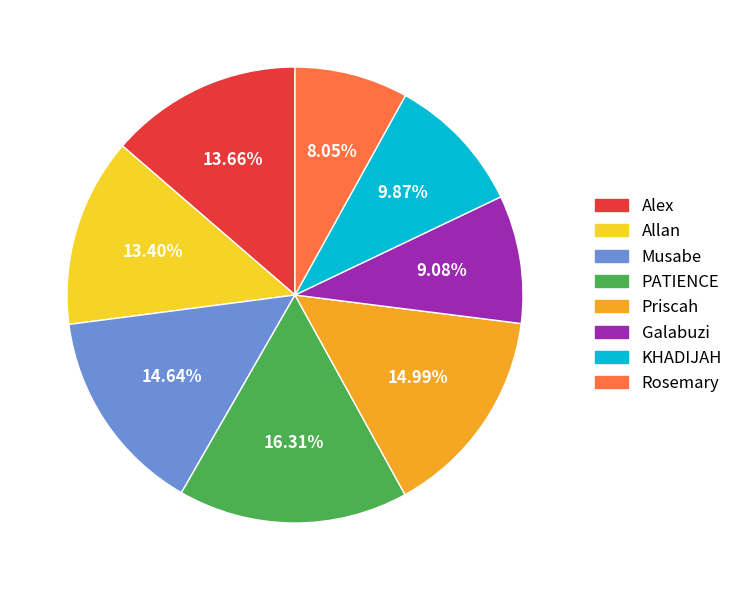

Which slice is the largest?

PATIENCE